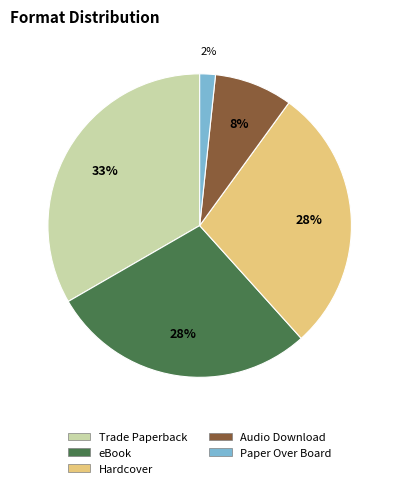

Is the sum of Audio Download and Hardcover greater than half?

No